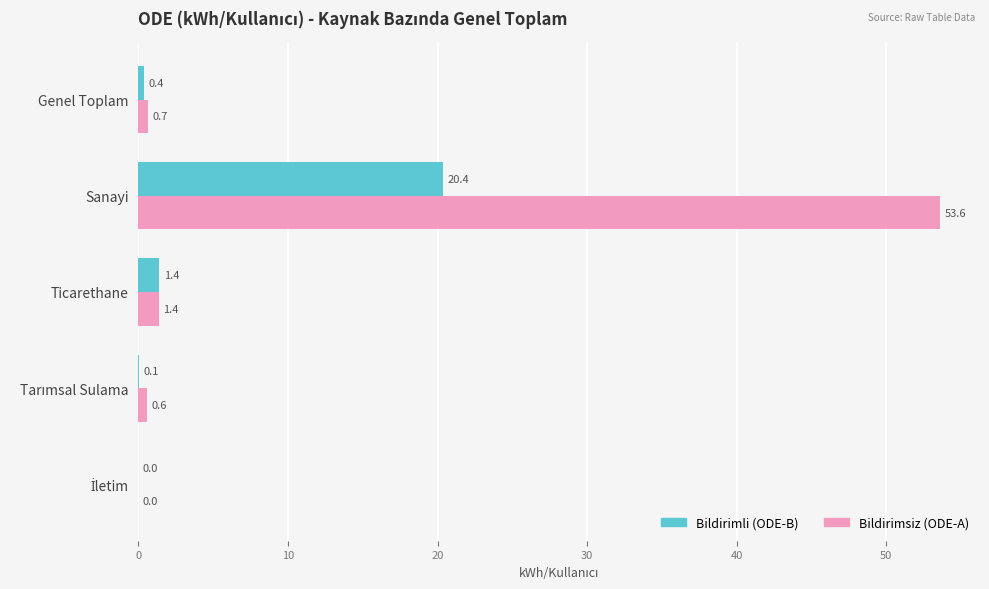

Which series has the largest total across all categories?

Bildirimsiz (ODE-A)